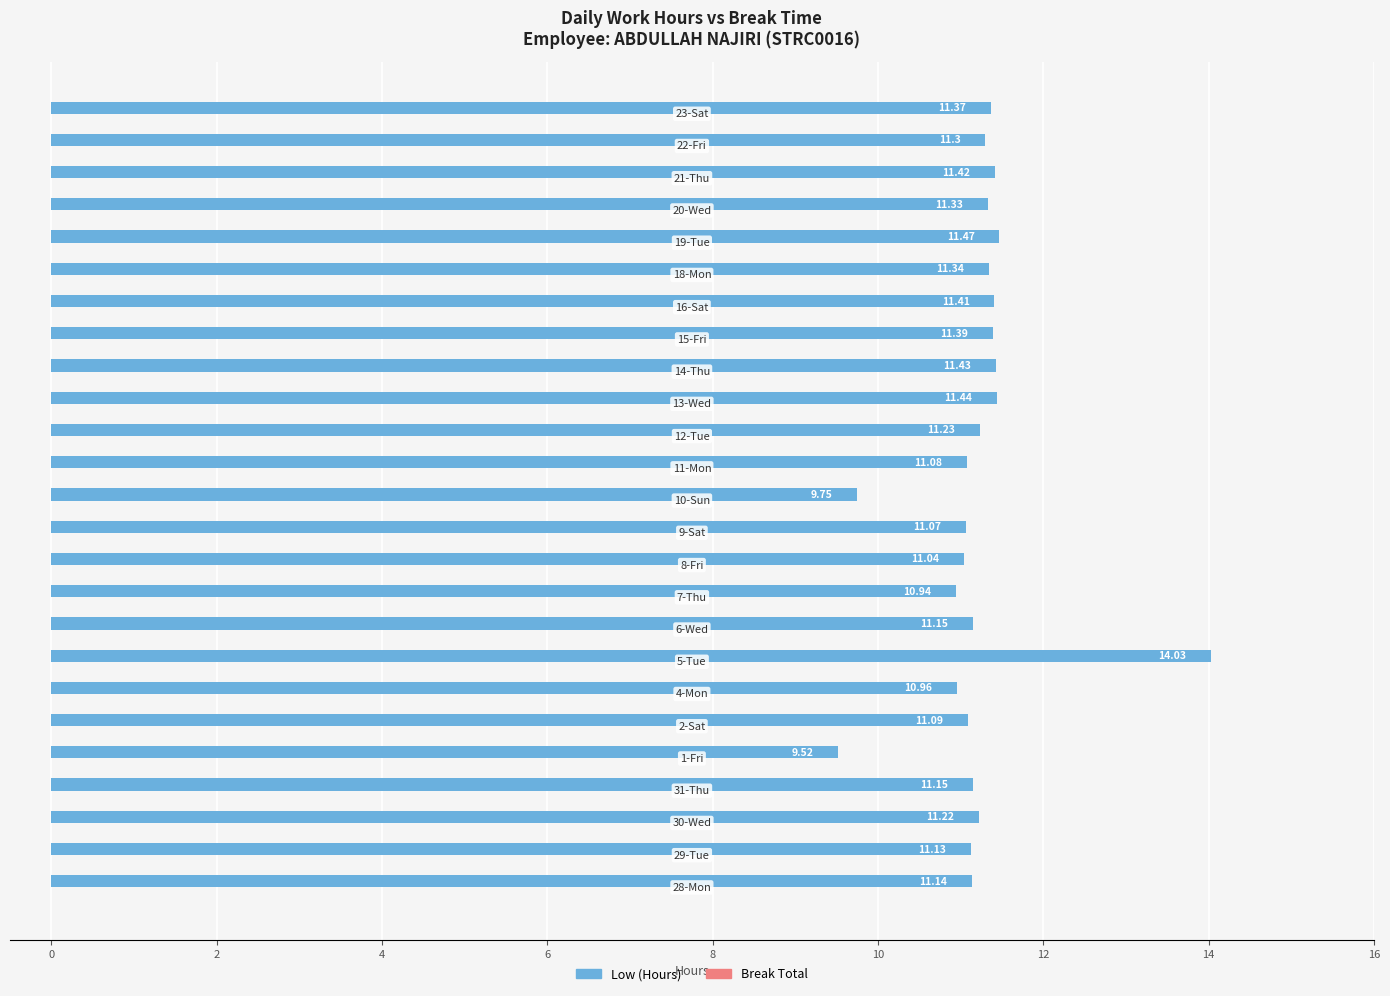

What is the sum of all values?

280.4